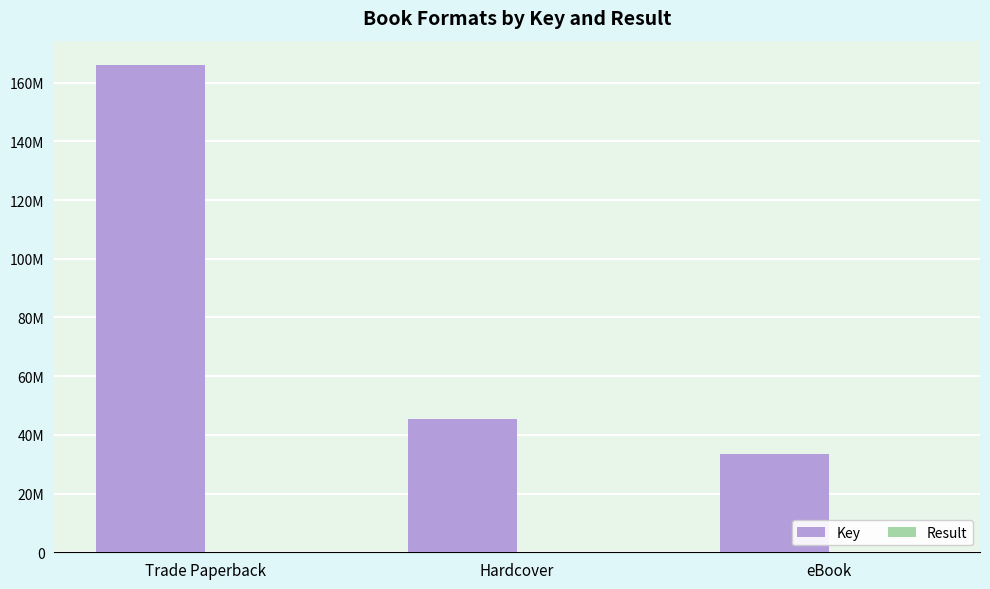

Where is Result nearest to the value 2?

Hardcover